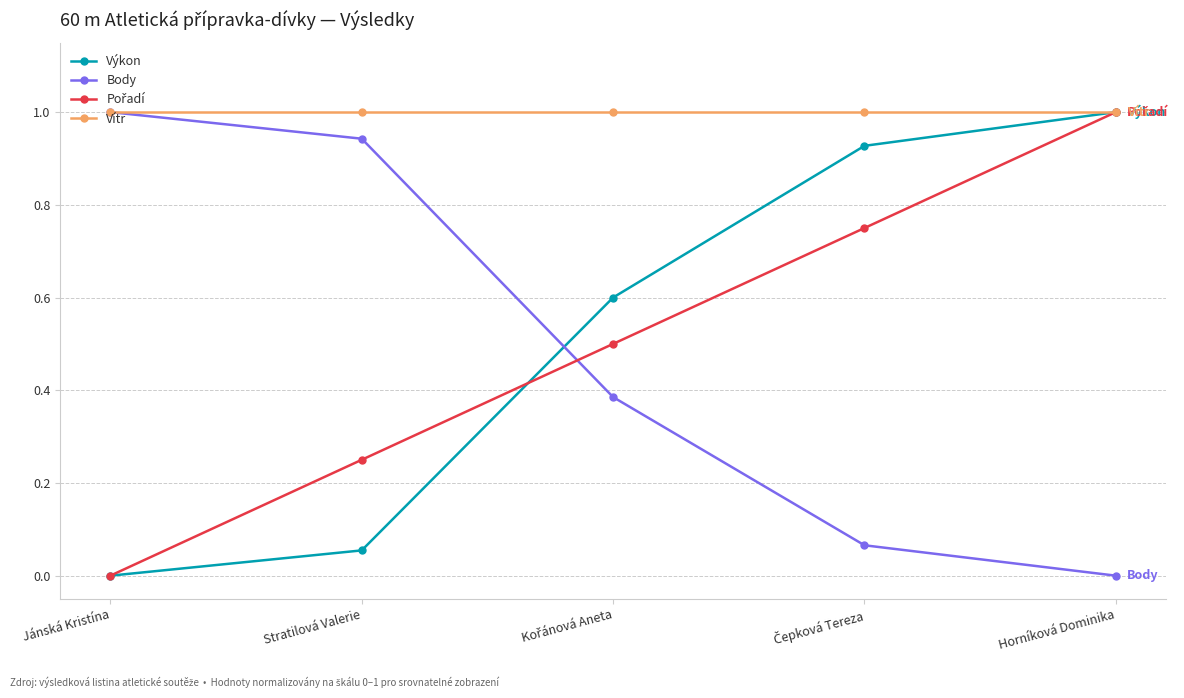

True or false: Výkon has a value of 0.0 at Jánská Kristína.

True